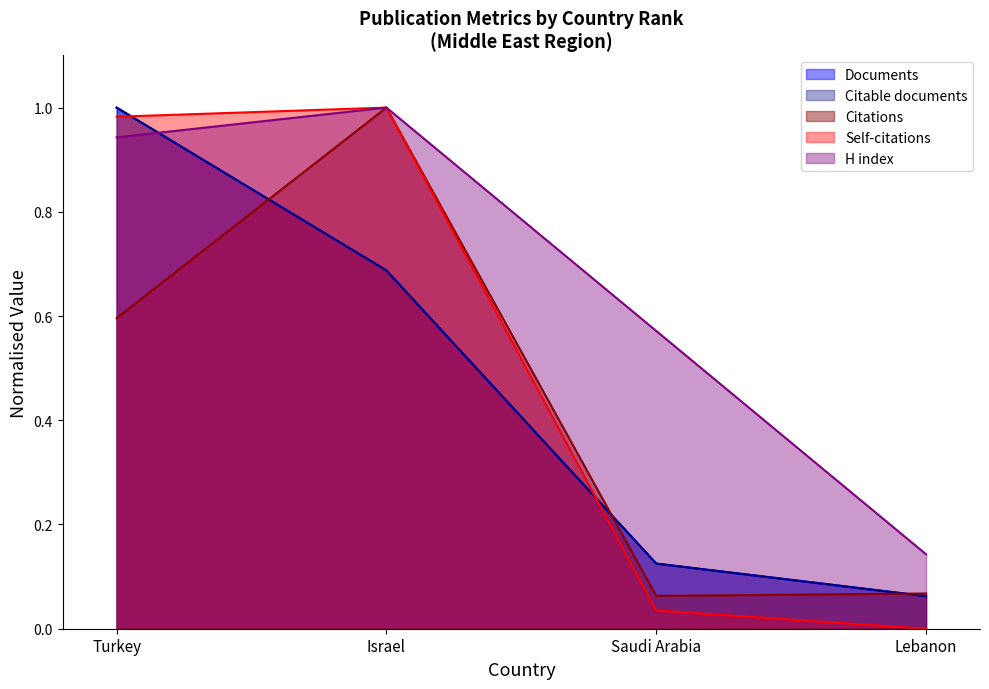

True or false: Self-citations and Documents cross at least once.

True